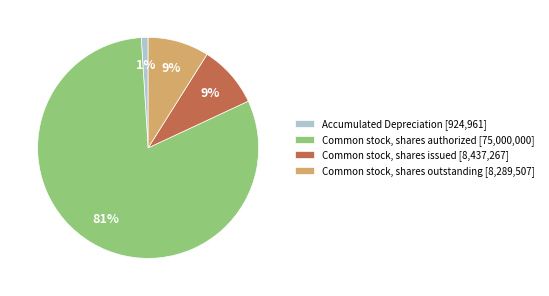

What percentage is the Common stock, shares authorized slice, to the nearest percent?

81%